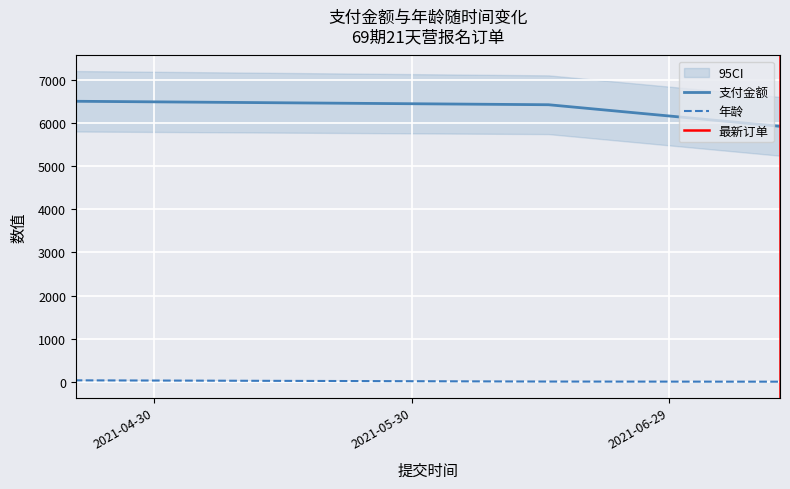

True or false: 支付金额 and 年龄 intersect in this chart.

False